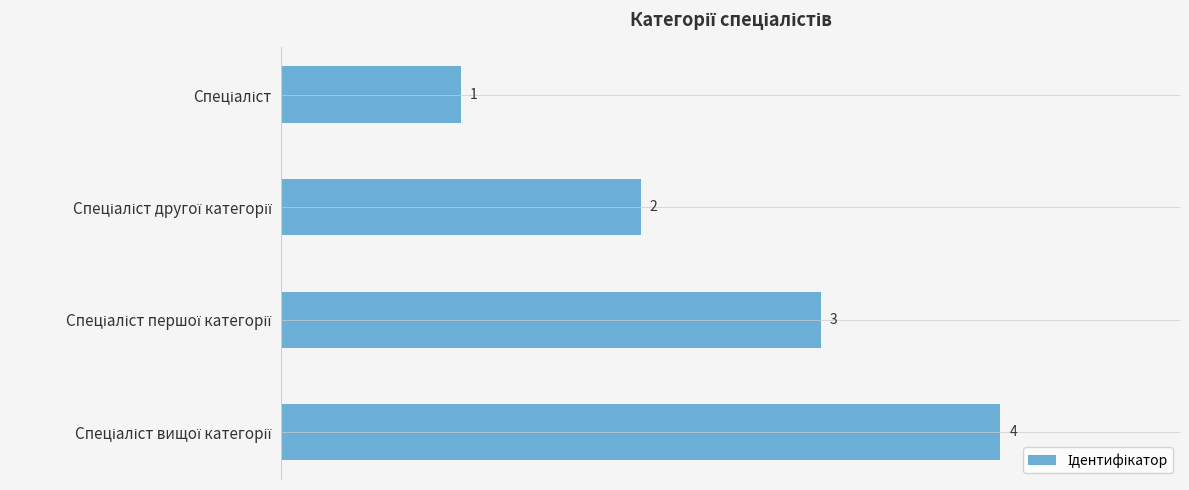

What is the maximum value shown in the chart?

4